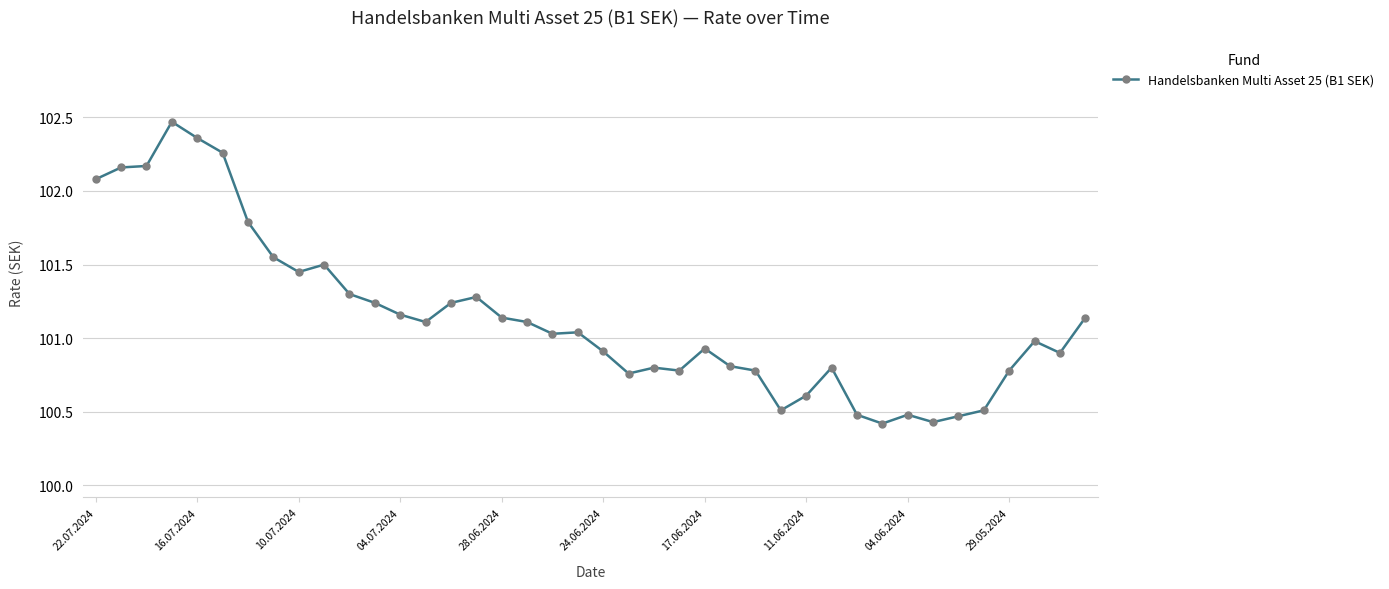

How many values are below 101?

19